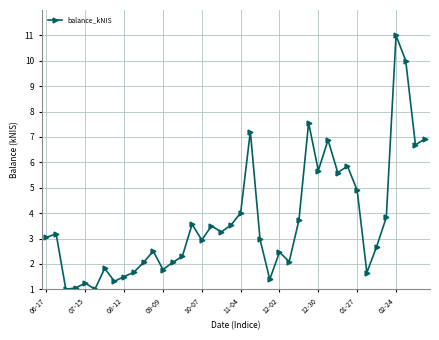

How many interior local peaks (higher than both neighbors) does the data have?

12